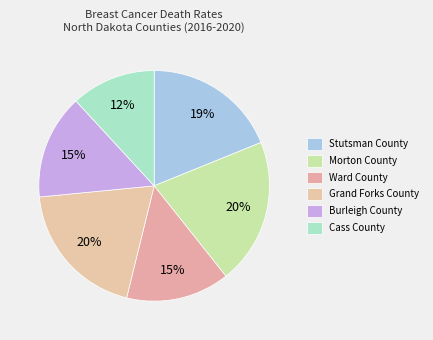

Count the number of slices in the pie.

6